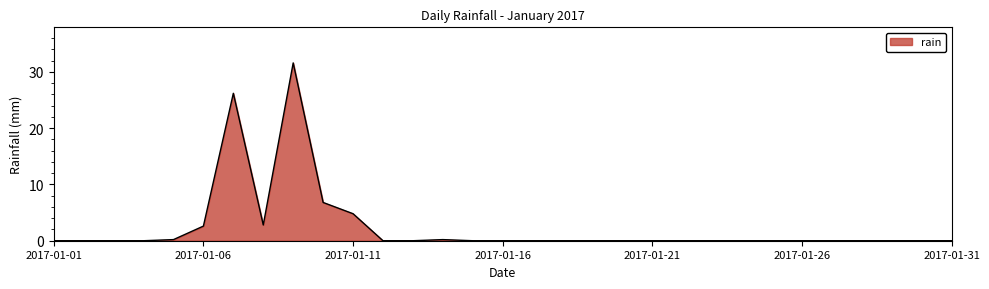

What is the greatest value displayed?

31.6